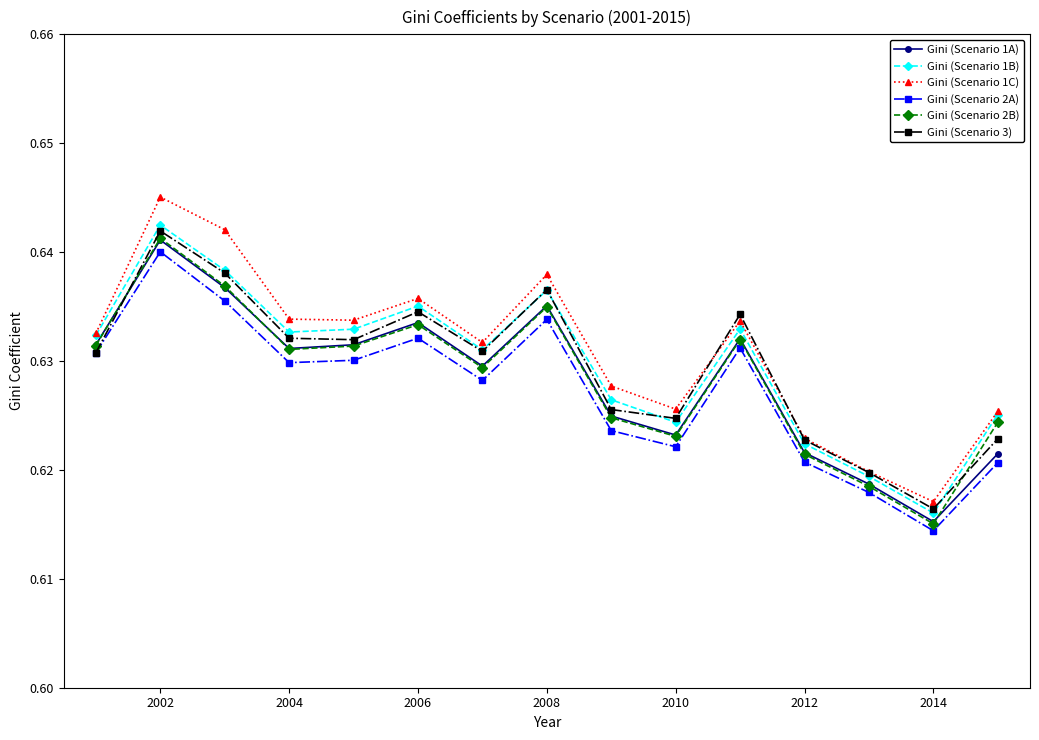

At how many categories does at least one series exceed 0?

15